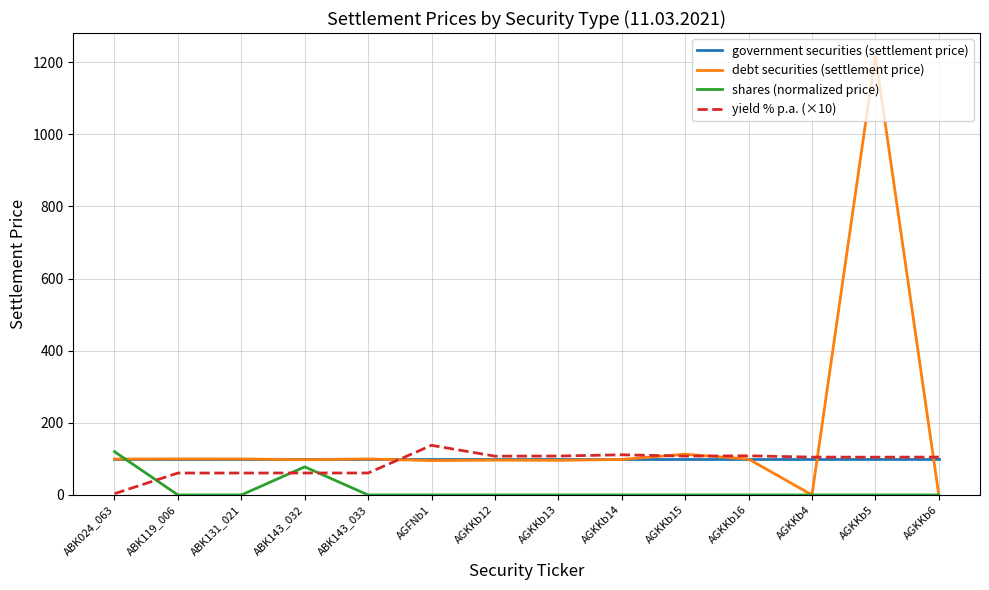

What is the sum of all debt securities (settlement price) values?

2316.0